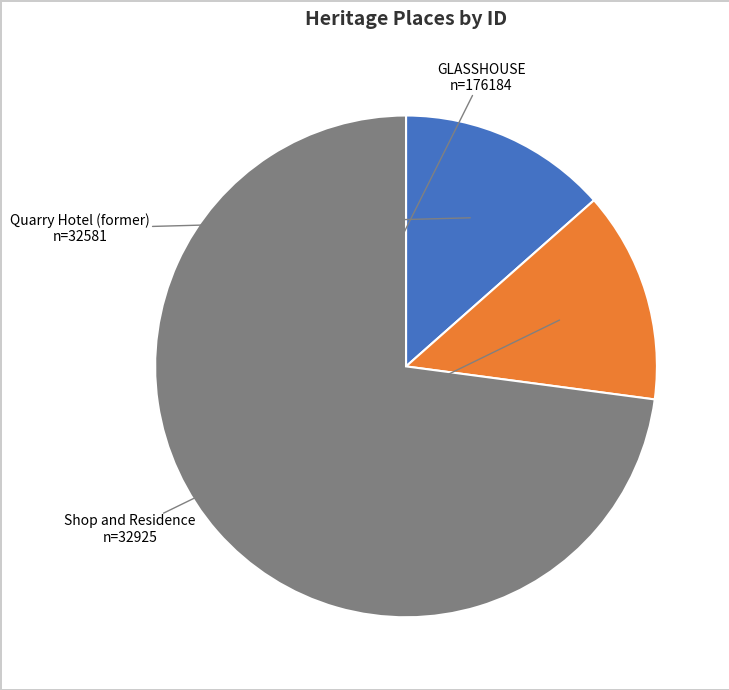

Do Shop and Residence and GLASSHOUSE together represent more than half of the pie?

Yes